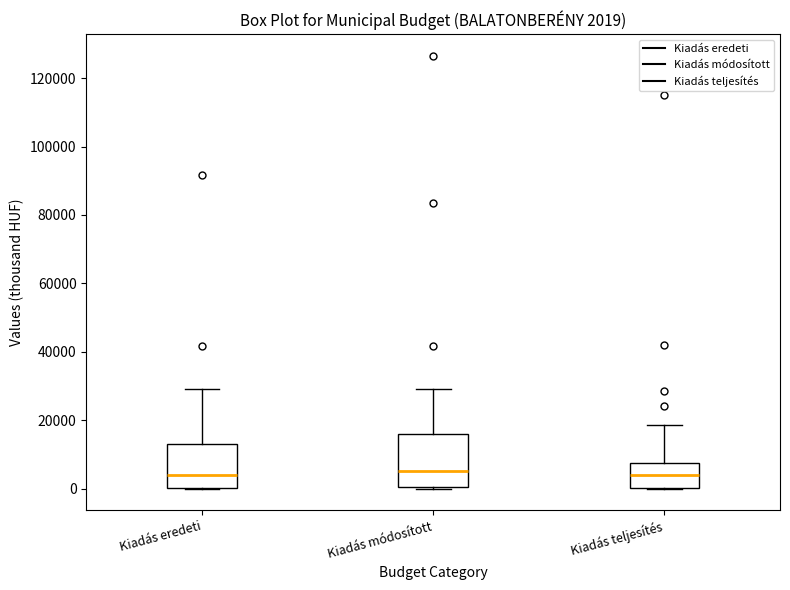

Comparing the boxes themselves (not the whiskers), which one is the tallest?

Kiadás módosított